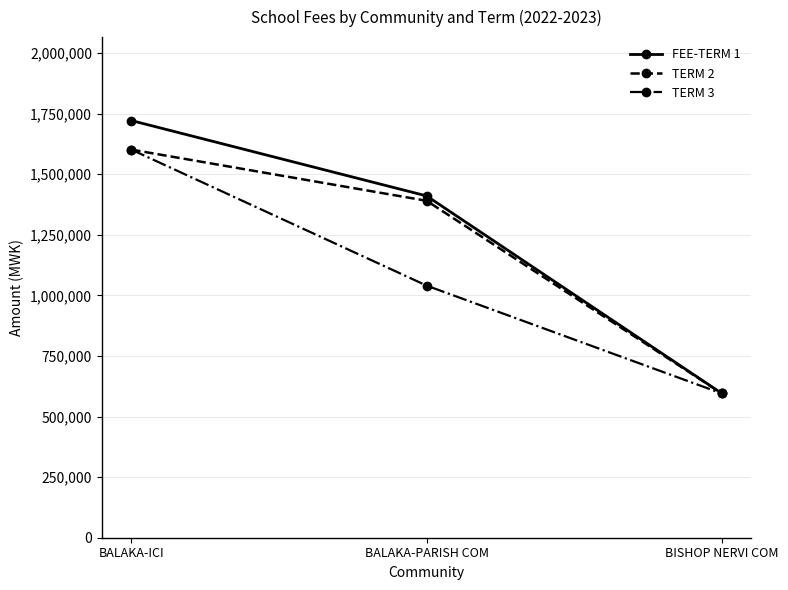

Rank the categories by FEE-TERM 1 value from lowest to highest.

BISHOP NERVI COM, BALAKA-PARISH COM, BALAKA-ICI